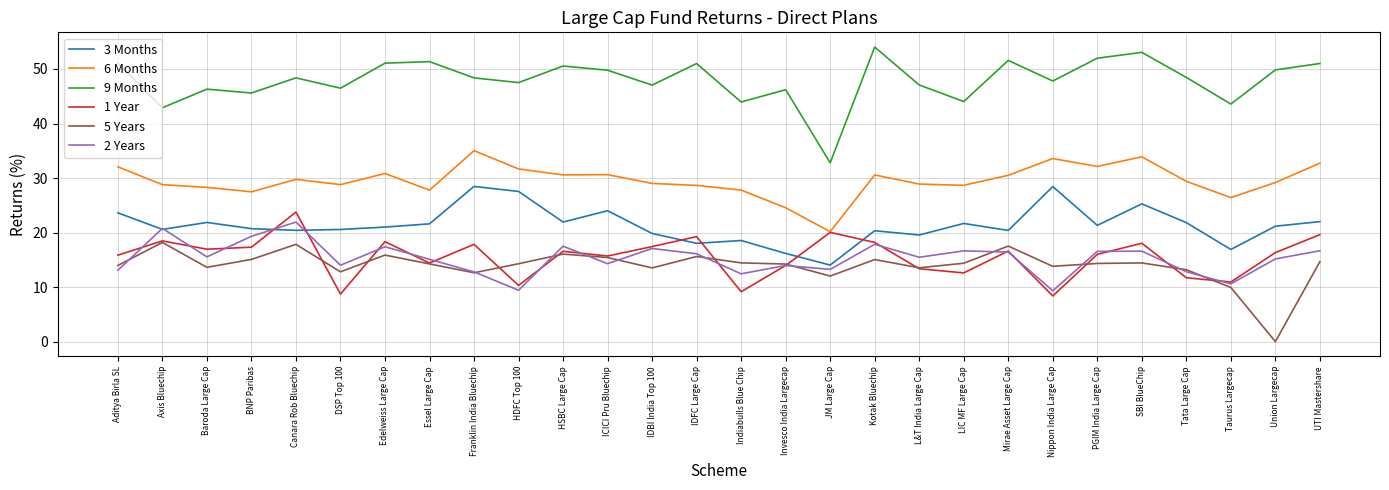

What is the maximum value shown in the chart?

54.0